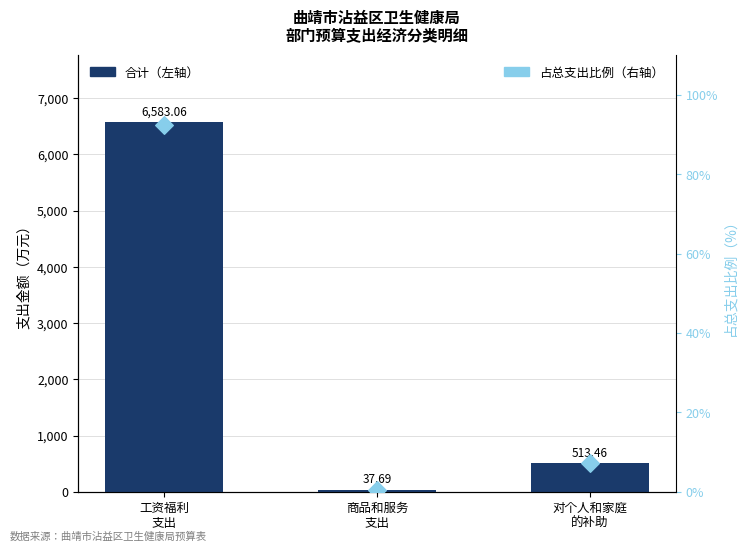

What is the total value across all series at 对个人和家庭
的补助?

520.7